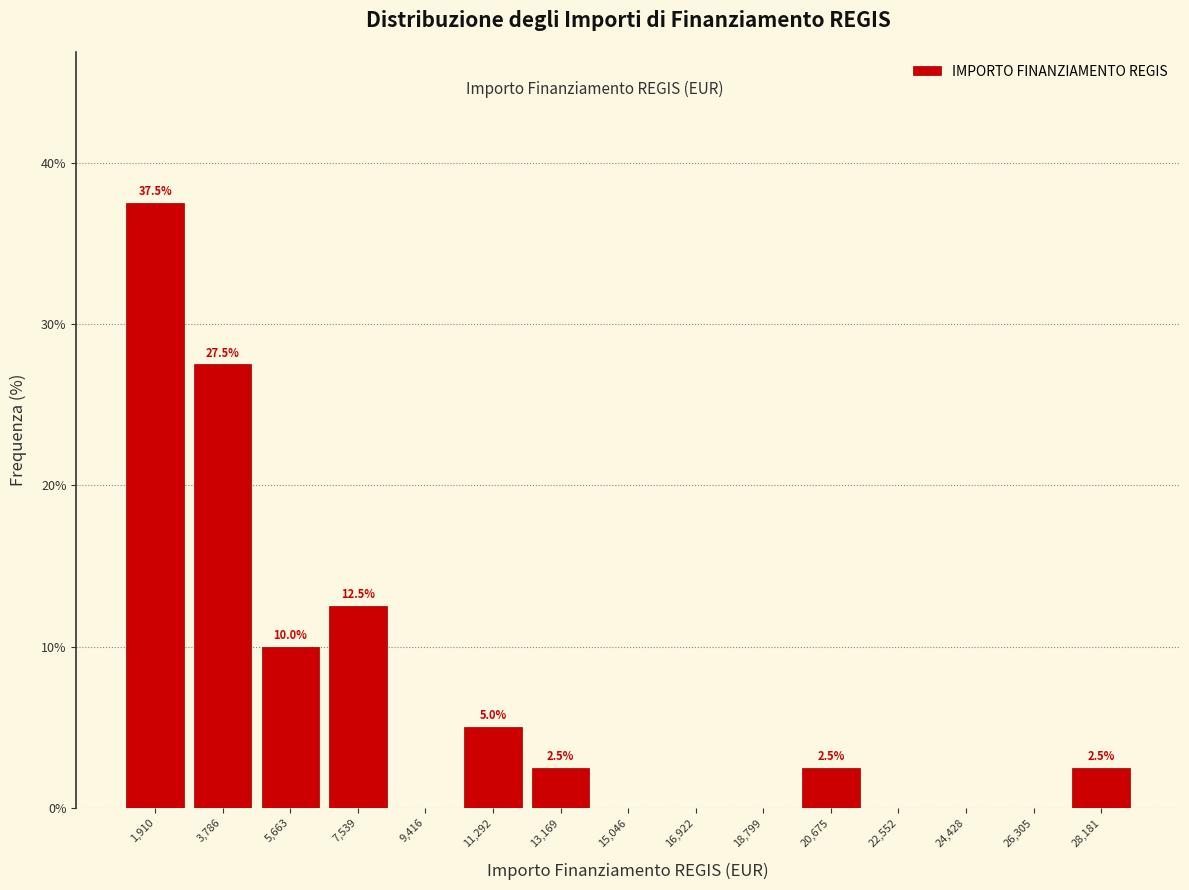

Over which range of the x-axis is the bar tallest?

1000 to 2800